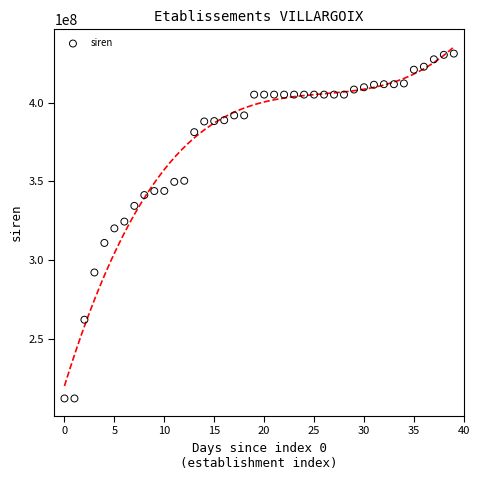

What is the range of Y values (max minus min)?

219010432